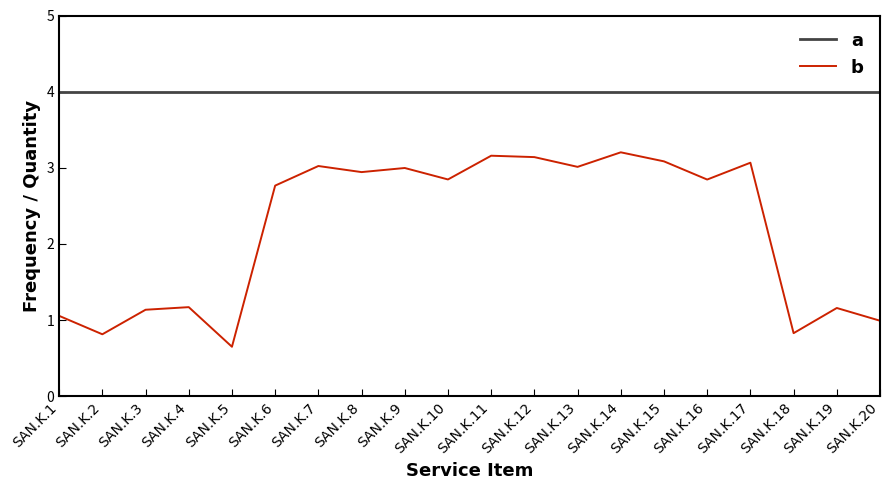

Which series has the largest range (max minus min)?

b